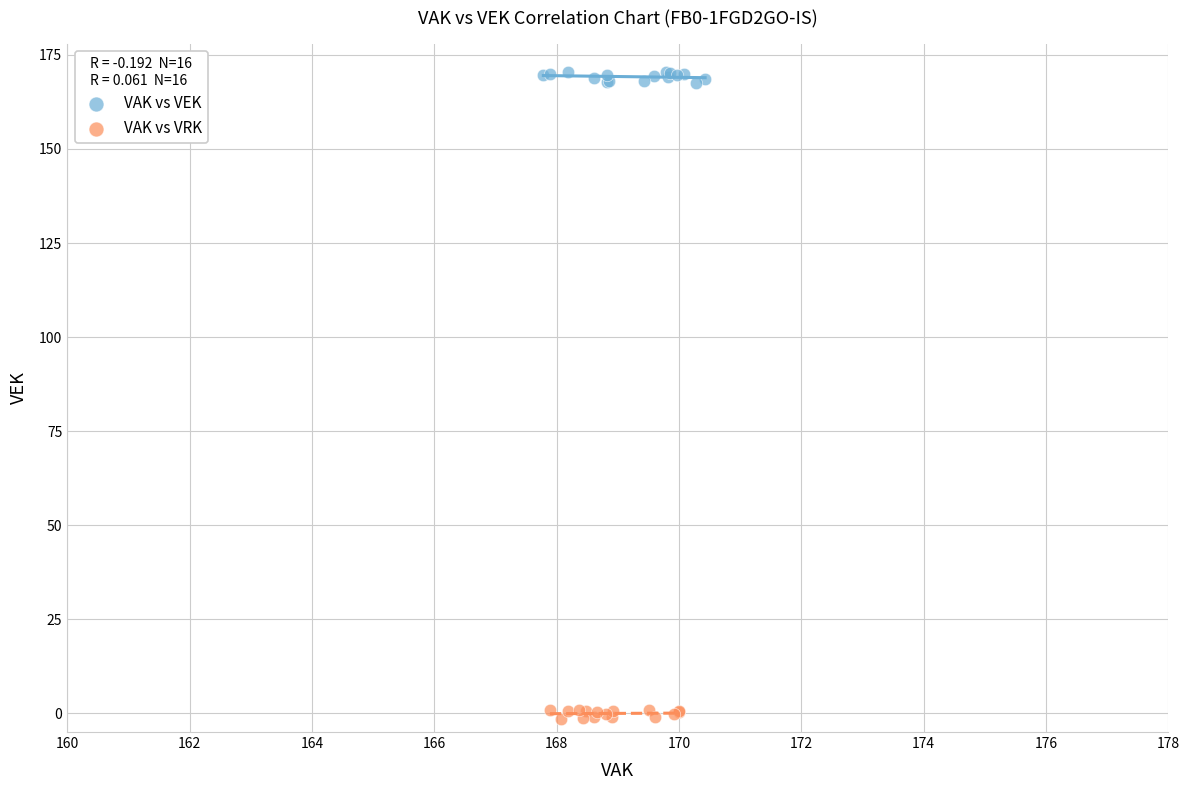

What are all the series names shown in the legend?

VAK vs VEK, VAK vs VRK